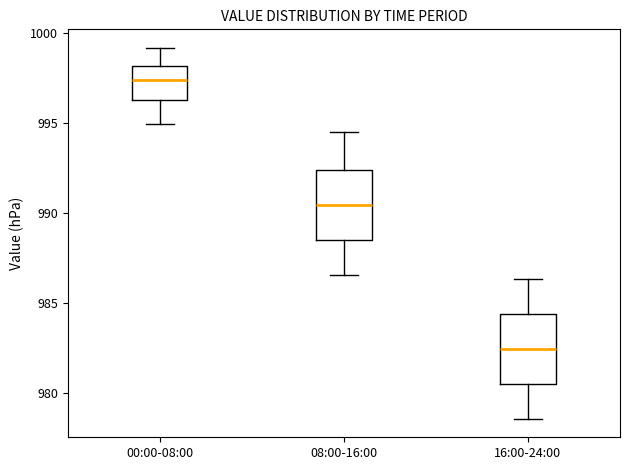

Which box has the highest median line?

00:00-08:00